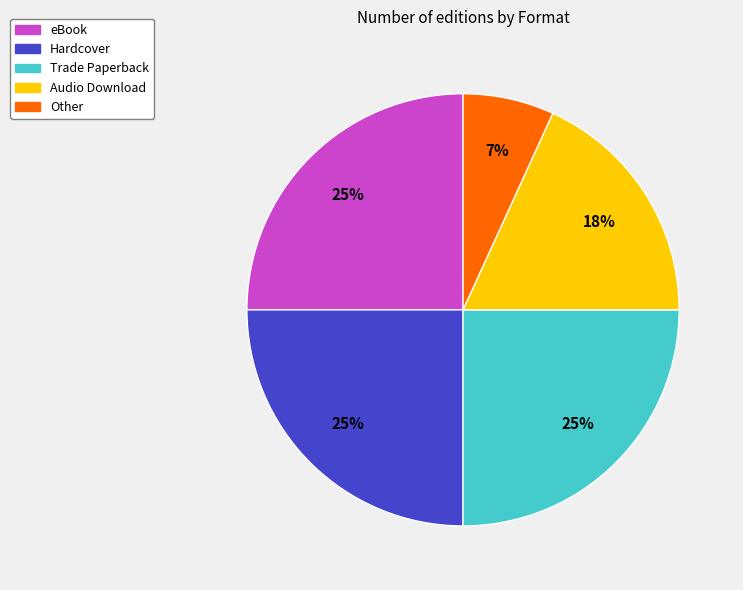

True or false: Audio Download accounts for 18% of the total.

True